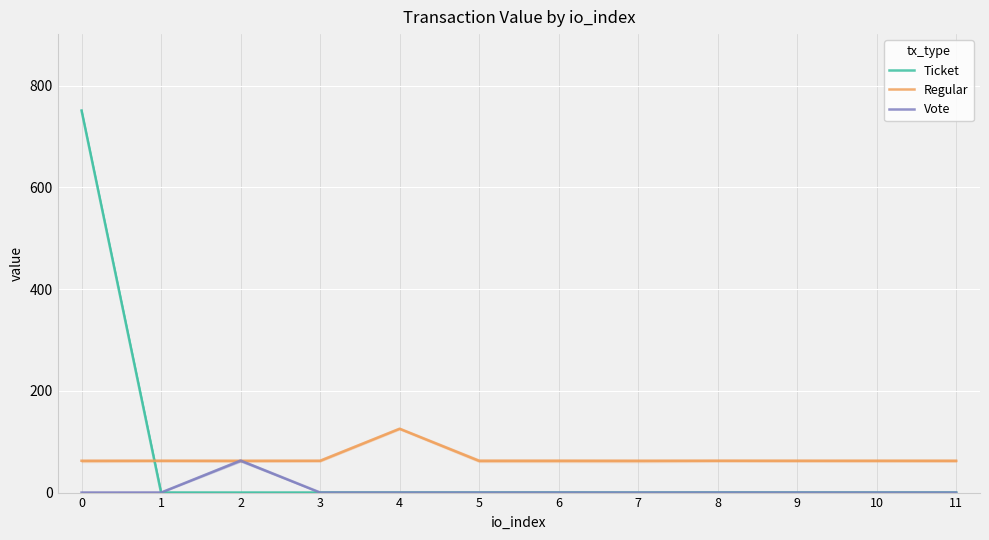

How many data points in Ticket are above 0?

1